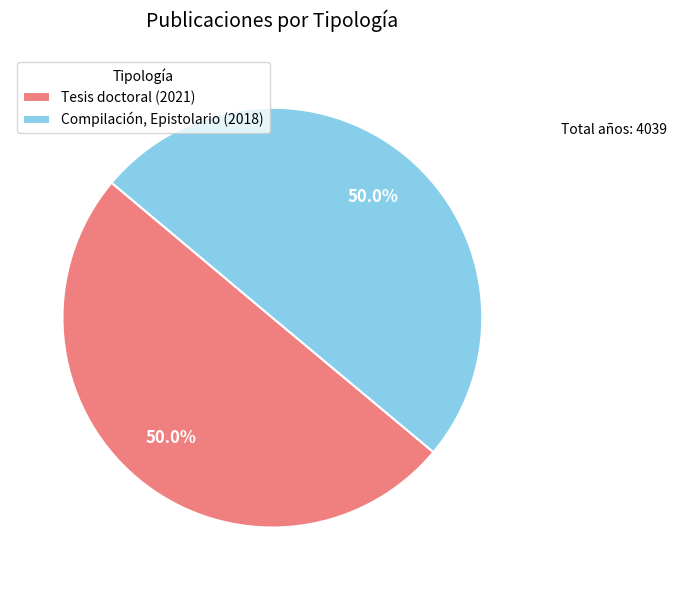

Is it true that Compilación, Epistolario (2018) is 50% of the pie?

True